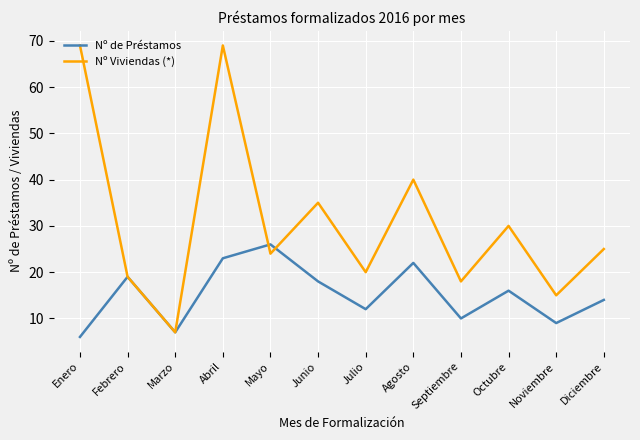

At which category does Nº Viviendas (*) reach its first local valley?

Marzo